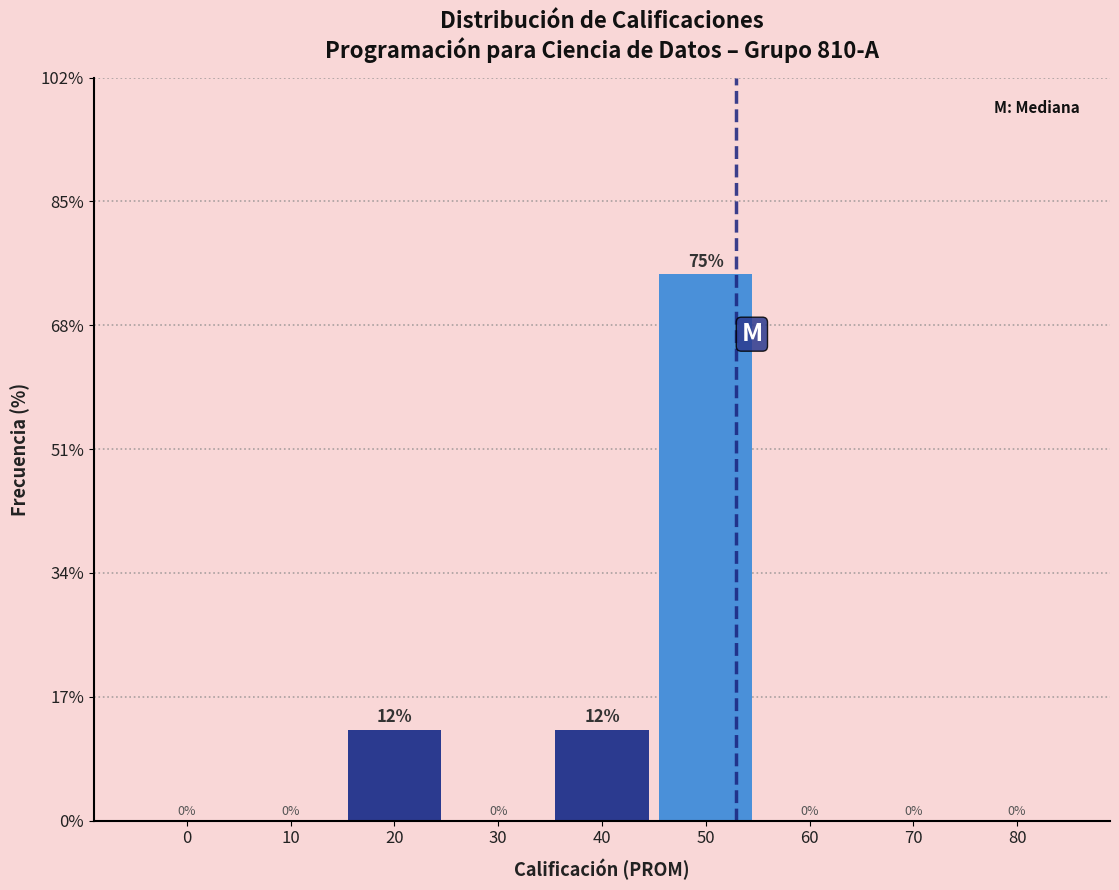

True or false: the data shows 12.5 at 20.

True